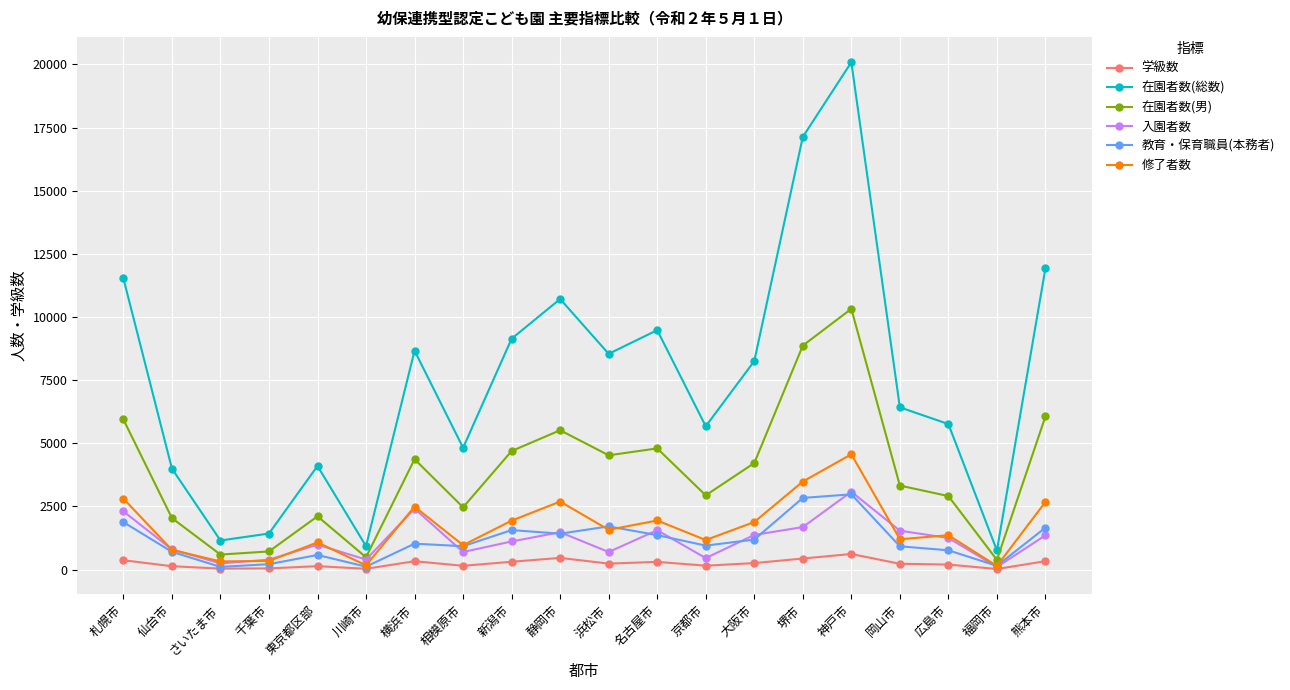

The 在園者数(男) series shows 10322 at 神戸市. True or false?

True